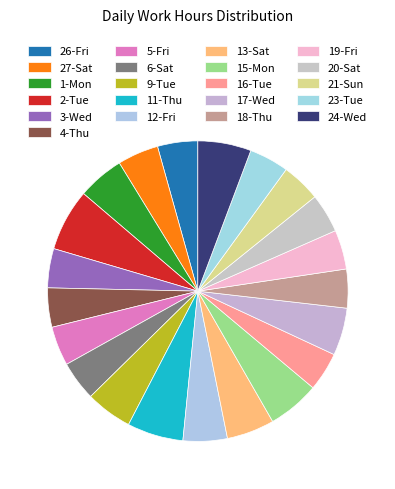

What percentage is the 27-Sat slice, to the nearest percent?

4%